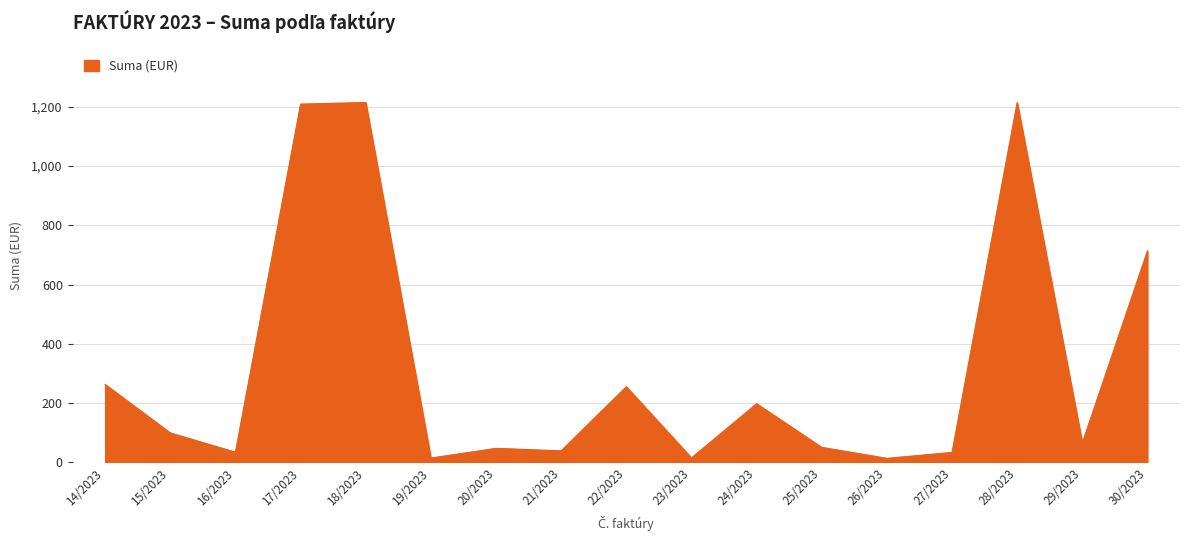

What is the maximum value shown in the chart?

1215.0